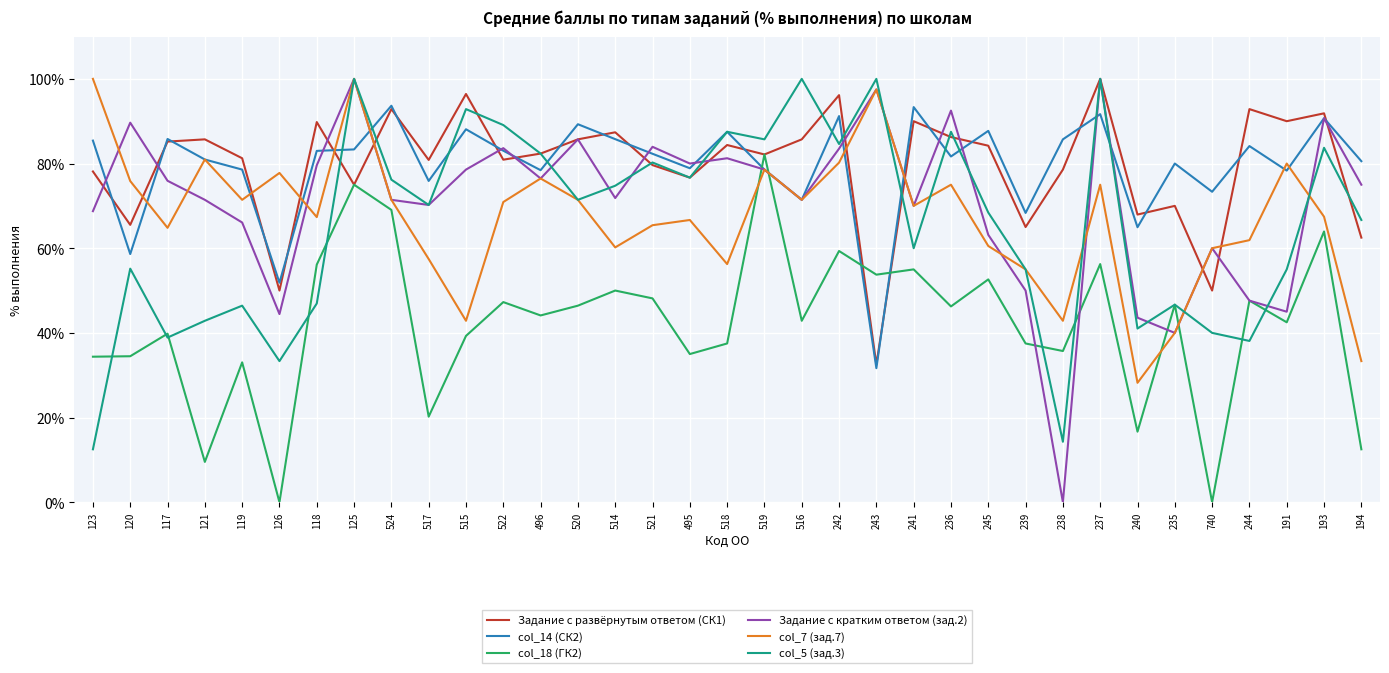

What position from the right is 519?

17